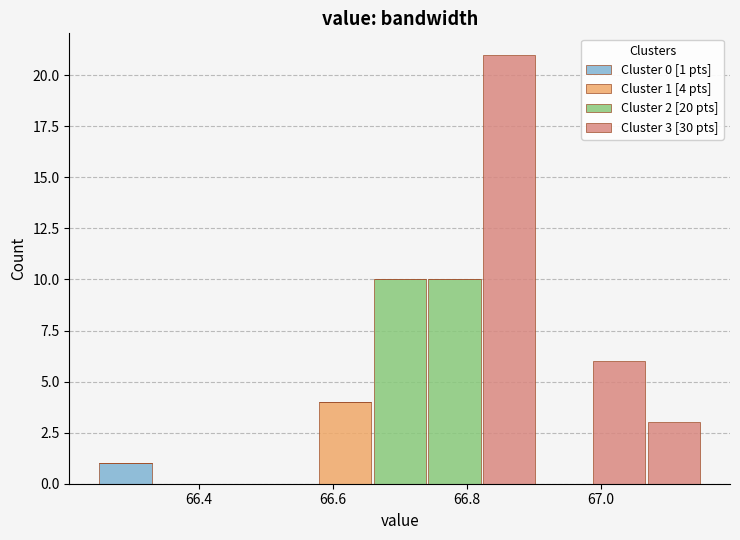

Which range on the x-axis has the tallest stacked bar (by total height)?

66.82 to 66.90